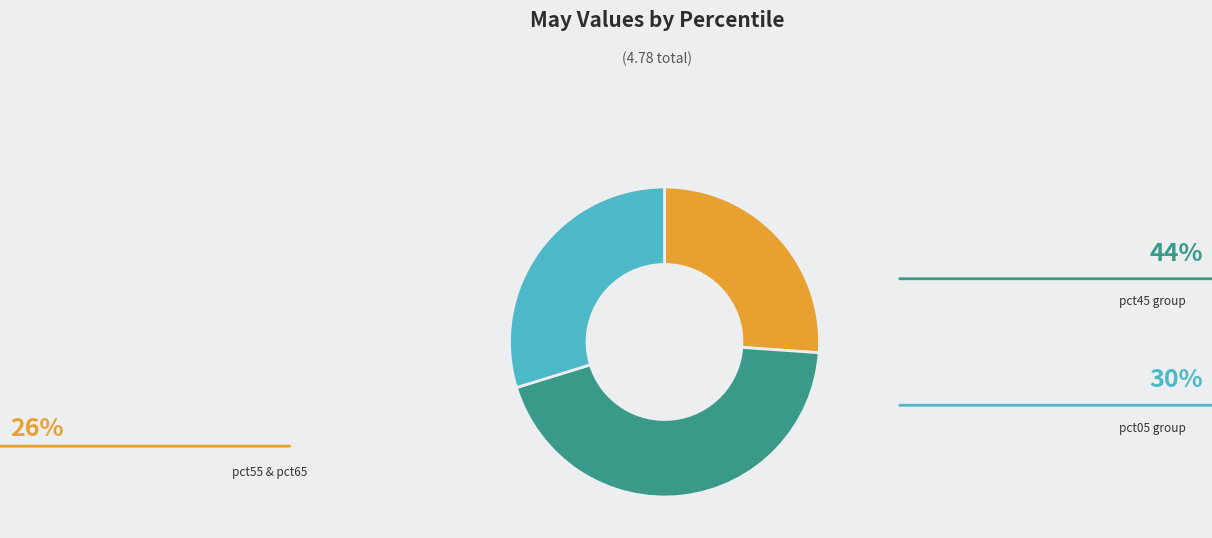

Count the number of slices in the pie.

3